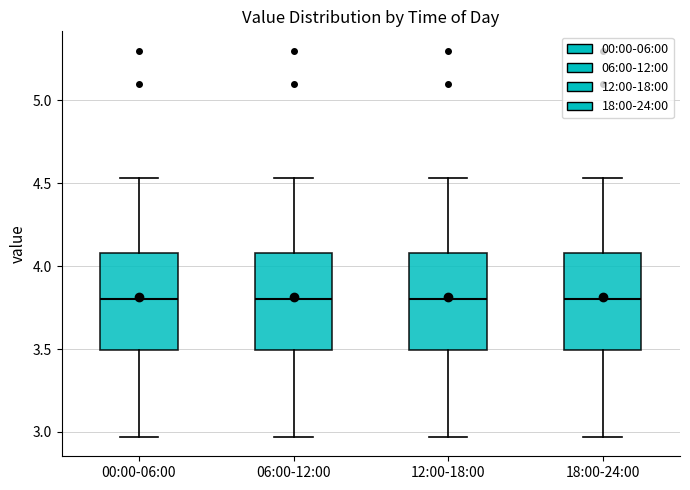

Reading left to right, read every box against the y-axis: the position of its median line, the range the box covers, and the ends of its whiskers. The values are not printed on the chart, so give them approximately, as read against the axis.

00:00-06:00: median 3.80, box 3.50 to 4.10, whiskers 2.95 to 4.55
06:00-12:00: median 3.80, box 3.50 to 4.10, whiskers 2.95 to 4.55
12:00-18:00: median 3.80, box 3.50 to 4.10, whiskers 2.95 to 4.55
18:00-24:00: median 3.80, box 3.50 to 4.10, whiskers 2.95 to 4.55